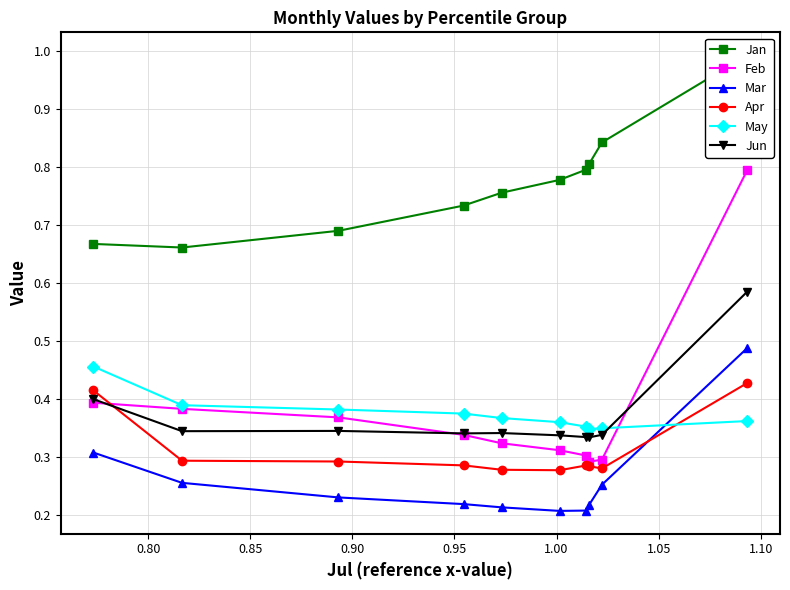

True or false: Jun has more than 2 points higher than both neighbors.

False